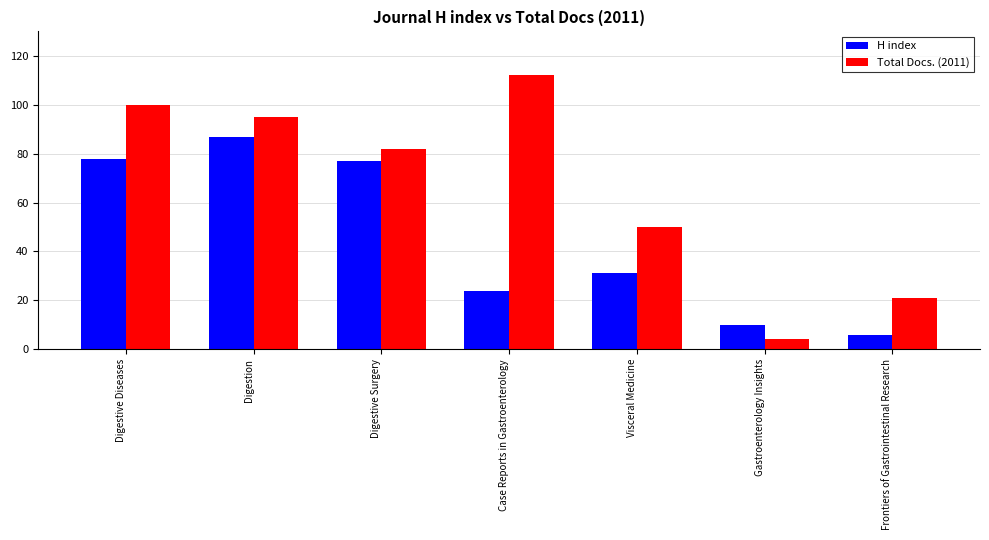

Reading left to right, what are all the values shown in this chart?

H index: Digestive Diseases=78	Digestion=87	Digestive Surgery=77	Case Reports in Gastroenterology=24	Visceral Medicine=31	Gastroenterology Insights=10	Frontiers of Gastrointestinal Research=6
Total Docs. (2011): Digestive Diseases=100	Digestion=95	Digestive Surgery=82	Case Reports in Gastroenterology=112	Visceral Medicine=50	Gastroenterology Insights=4	Frontiers of Gastrointestinal Research=21